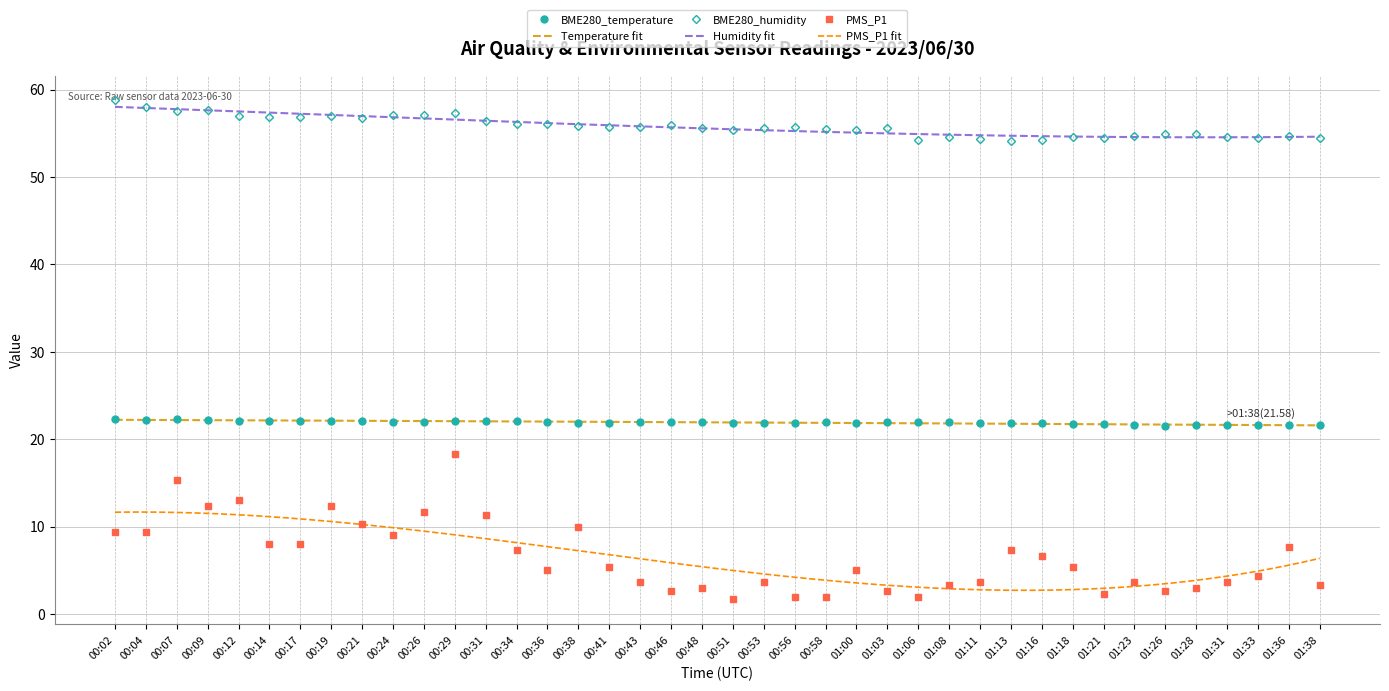

What is the sum of the PMS_P1 values at 00:56 and 01:33?

6.3